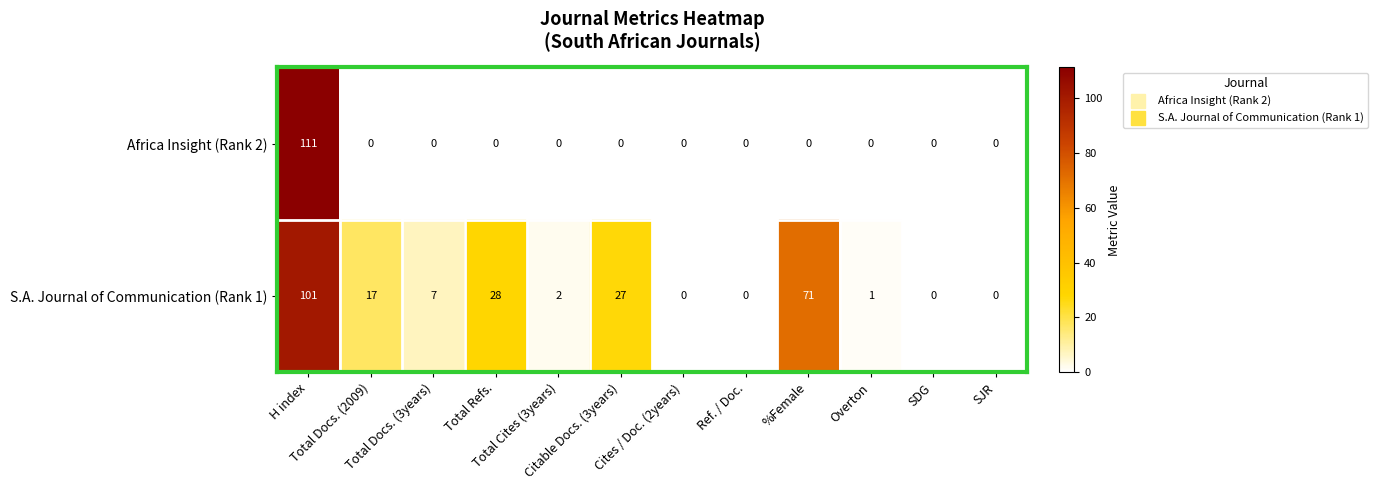

At %Female, list the series in order from smallest to largest.

Africa Insight (Rank 2), S.A. Journal of Communication (Rank 1)